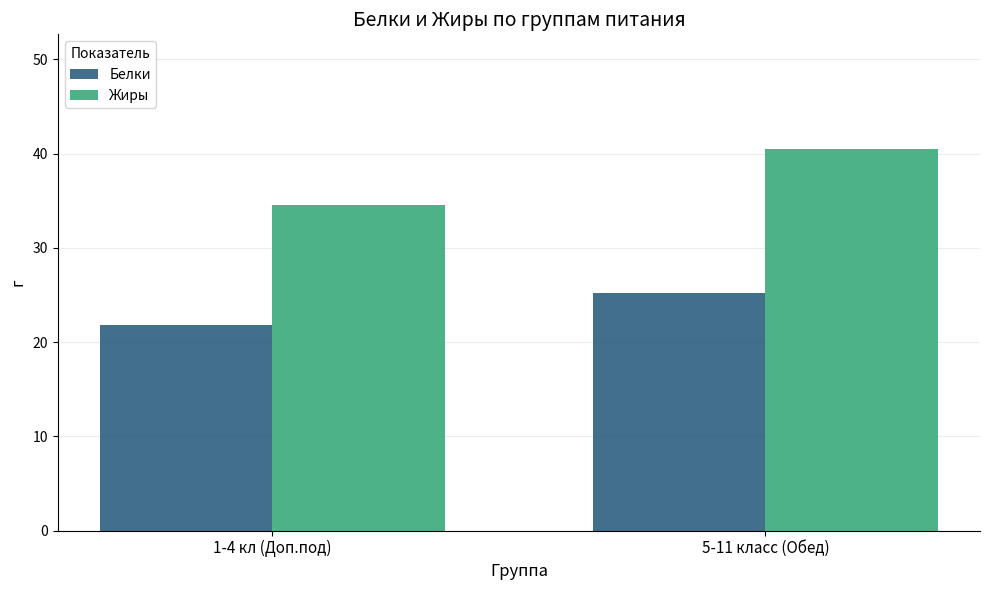

List the labels in order of Белки value, smallest first.

1-4 кл (Доп.под), 5-11 класс (Обед)